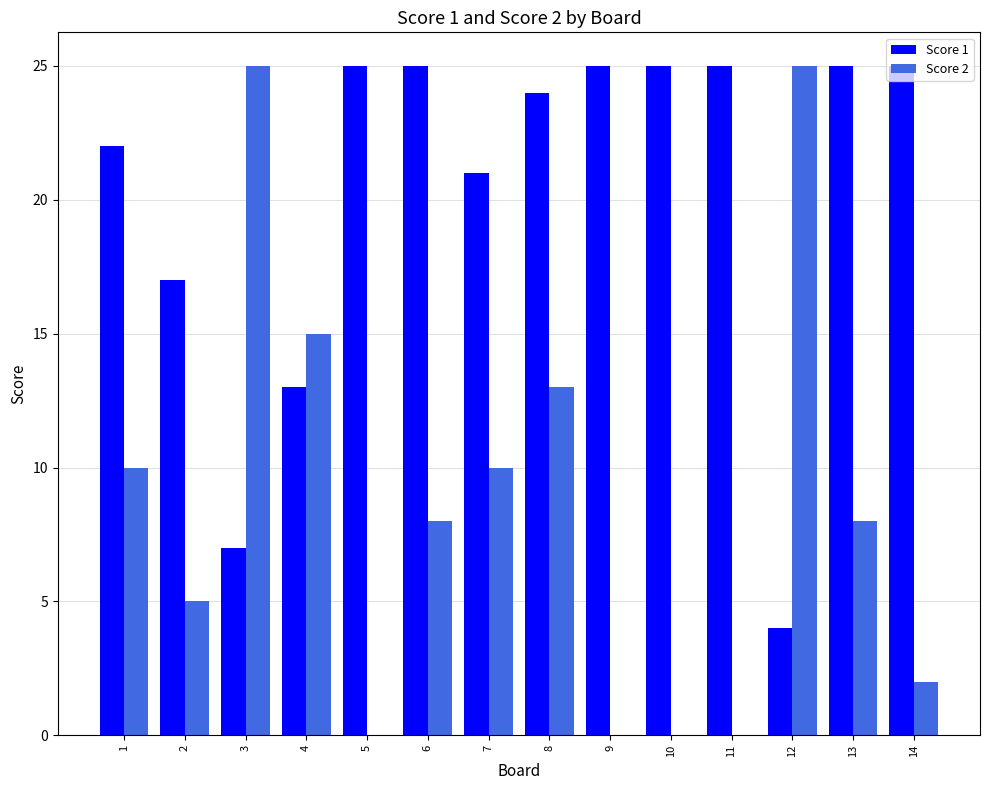

How many series are shown in this chart?

2